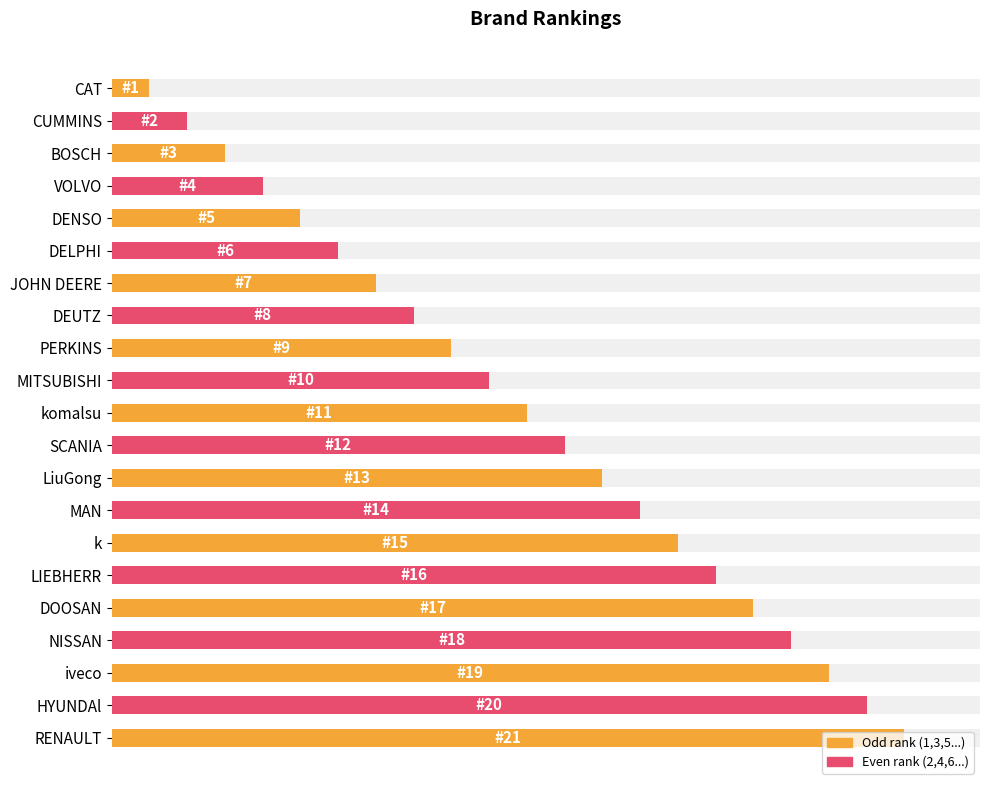

Approximately how many times larger is the value at DOOSAN compared to NISSAN?

0.9